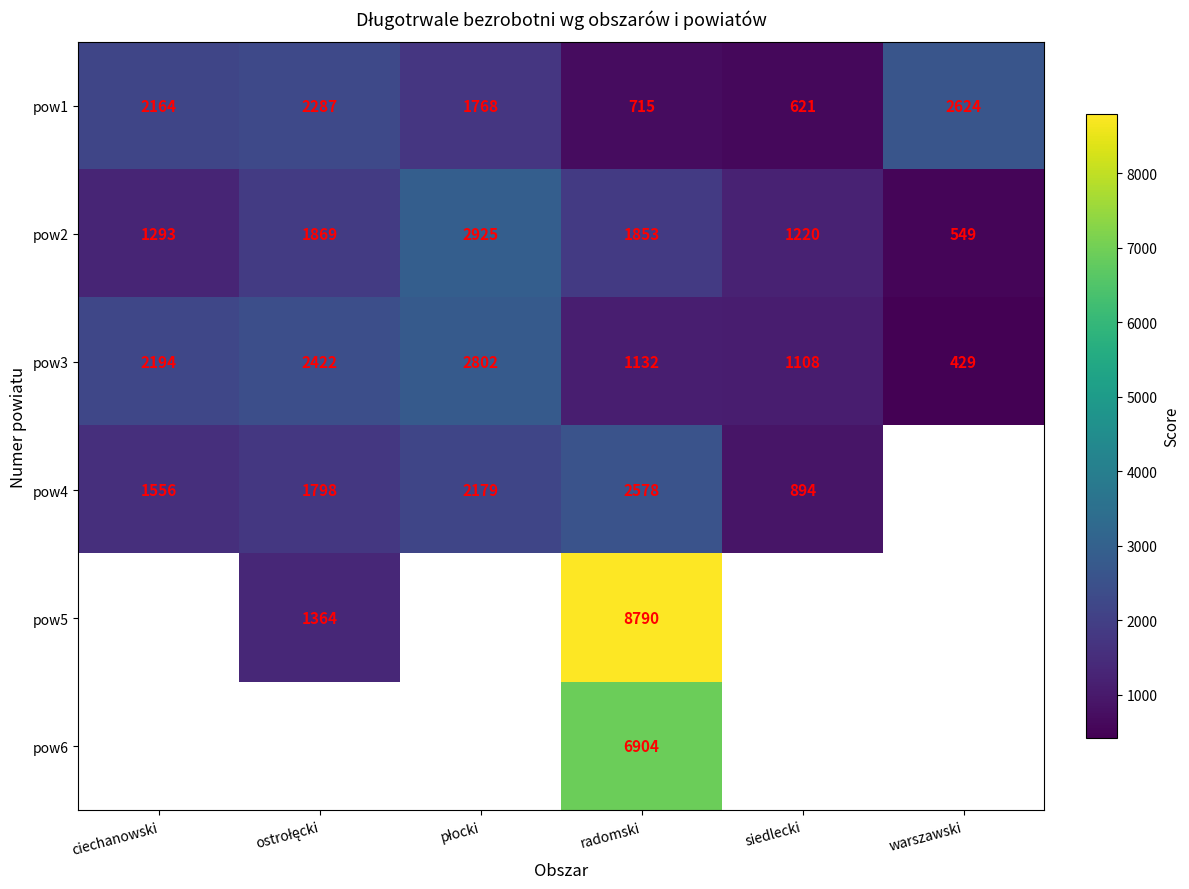

Is the value of pow2 at ciechanowski greater than the value of pow3 at warszawski?

Yes